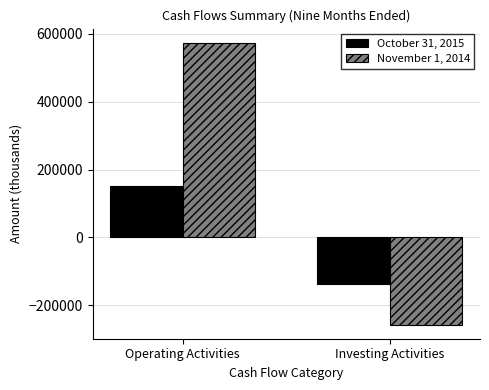

How many negative values does the November 1, 2014 series have?

1